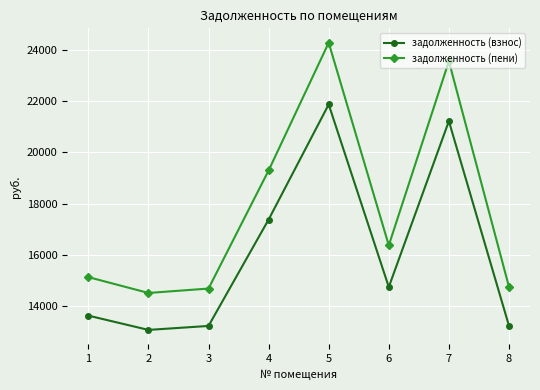

At which category does задолженность (пени) reach its first local peak?

5